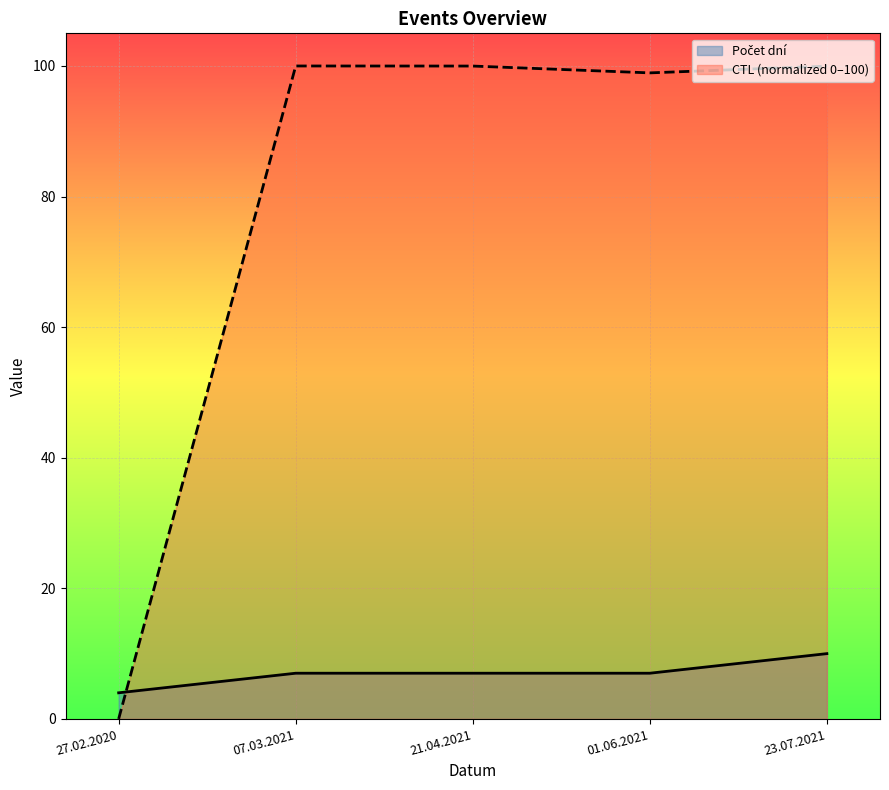

Which series has the largest total across all categories?

CTL (normalized 0–100)